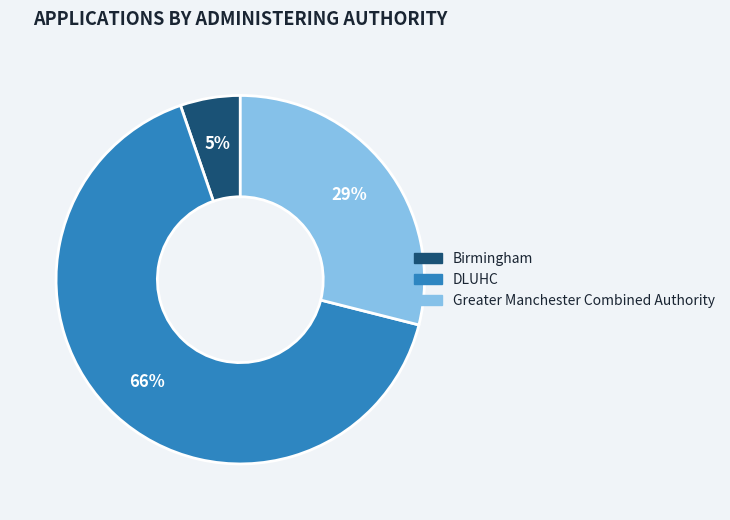

Rank the categories by value from highest to lowest.

DLUHC, Greater Manchester Combined Authority, Birmingham